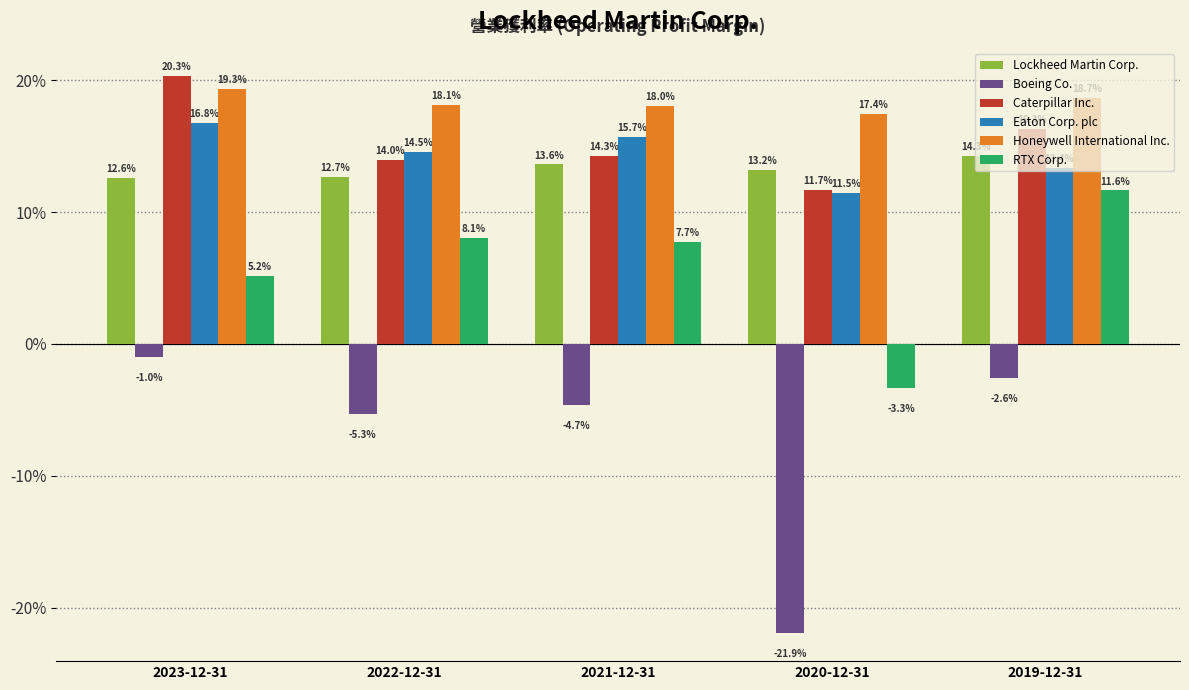

What is the approximate value of Lockheed Martin Corp. at 2022-12-31?

0.1